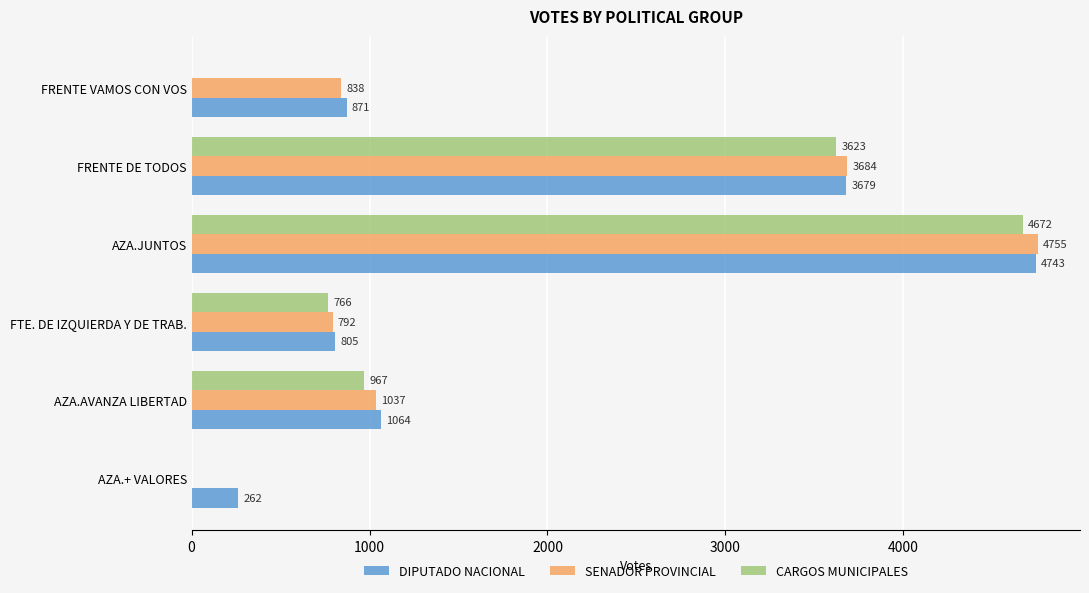

What is the average value of the SENADOR PROVINCIAL series?

1851